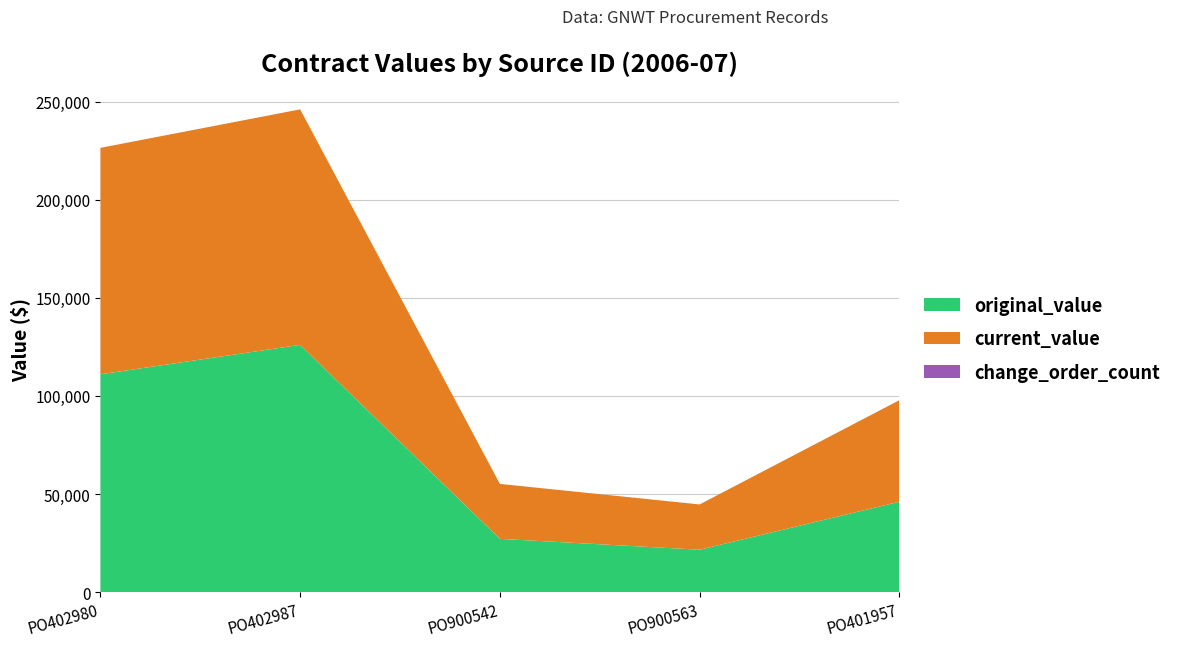

Reading left to right, what are all the values shown in this chart?

original_value: 111037.0	126029.0	27211.0	21671.6	46120.0
current_value: 115349.4	119971.4	27984.0	23064.5	51731.0
change_order_count: 1.0	2.0	1.0	1.0	1.0